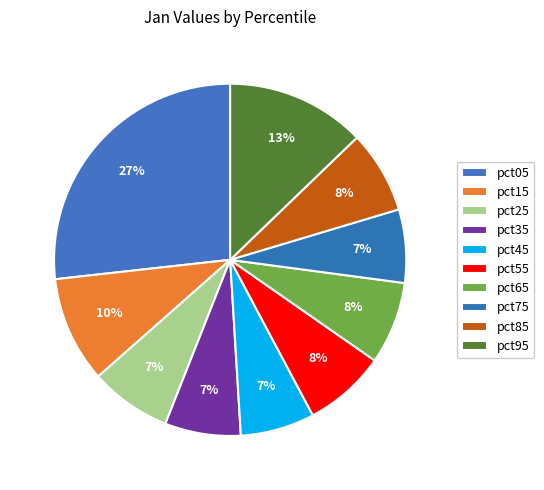

What is the smallest slice in the pie chart?

pct75